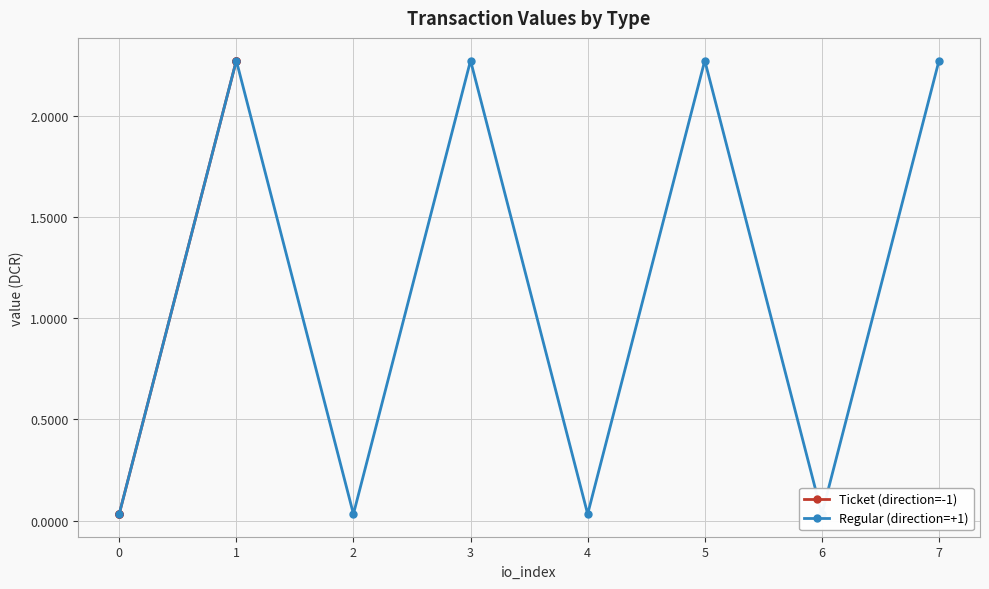

What is the difference between the second highest and minimum values in the Ticket (direction=-1) series?

2.2